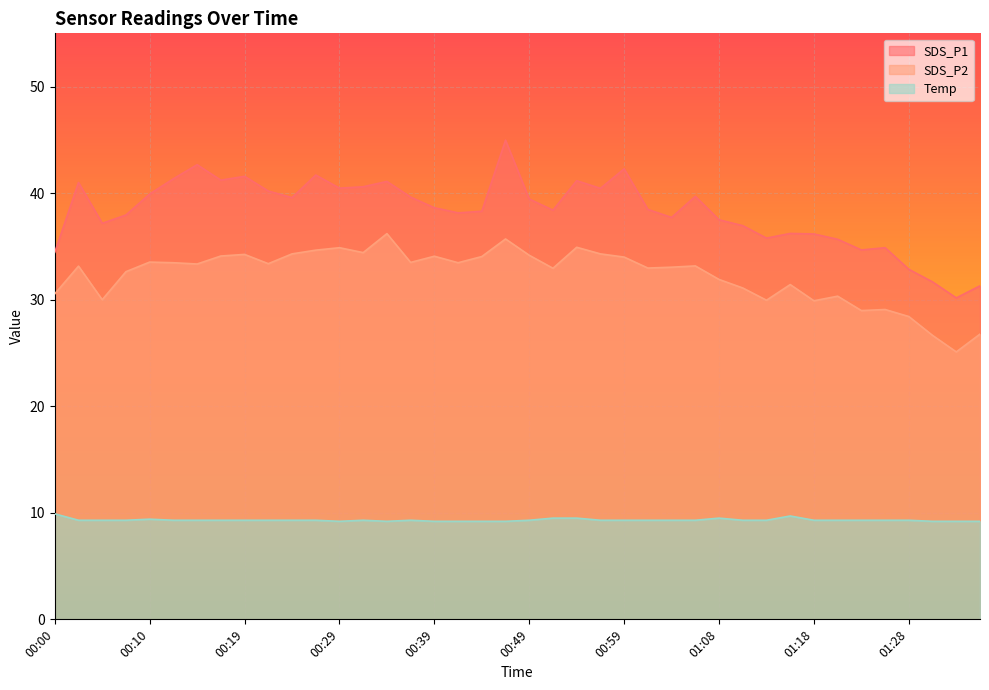

How many lines are shown in the chart?

3